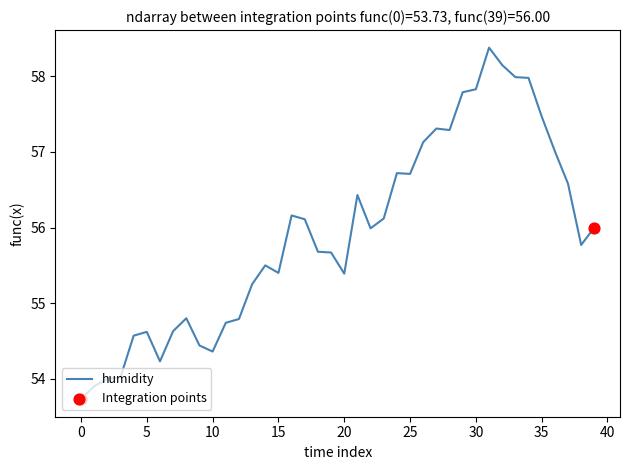

What is the maximum value shown in the chart?

58.4